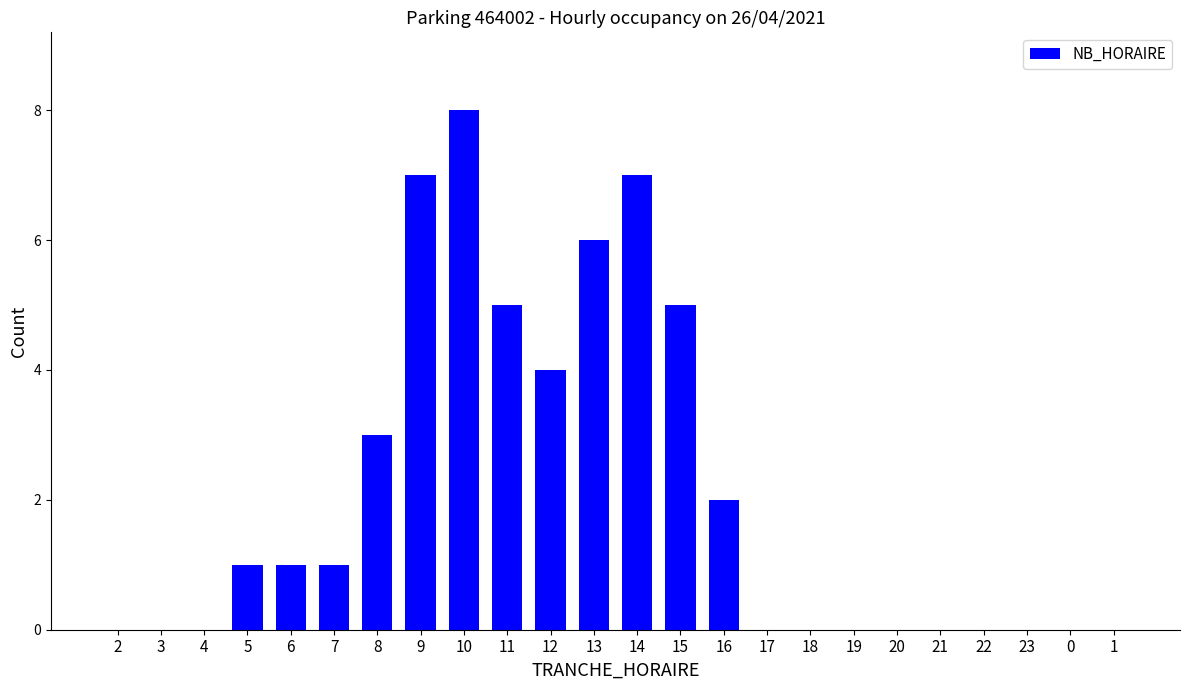

Reading left to right, what are all the values shown in this chart?

2=0	3=0	4=0	5=1	6=1	7=1	8=3	9=7	10=8	11=5	12=4	13=6	14=7	15=5	16=2	17=0	18=0	19=0	20=0	21=0	22=0	23=0	0=0	1=0